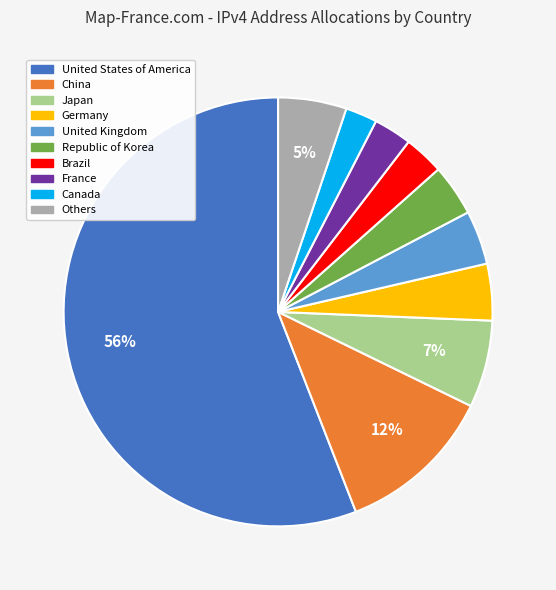

Is there any slice that represents more than half of the pie?

Yes